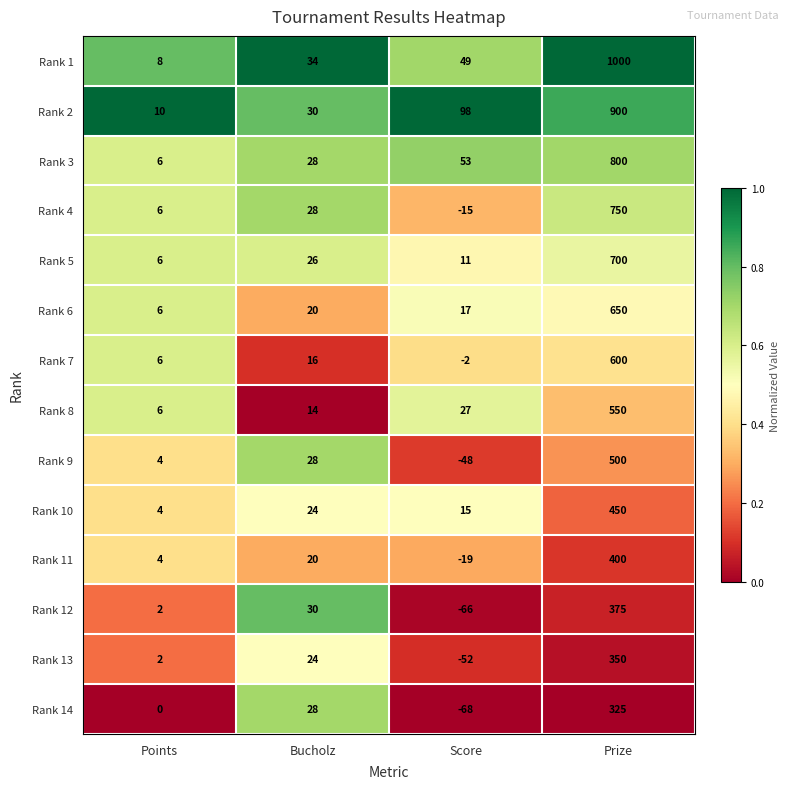

How many series are shown in this chart?

14